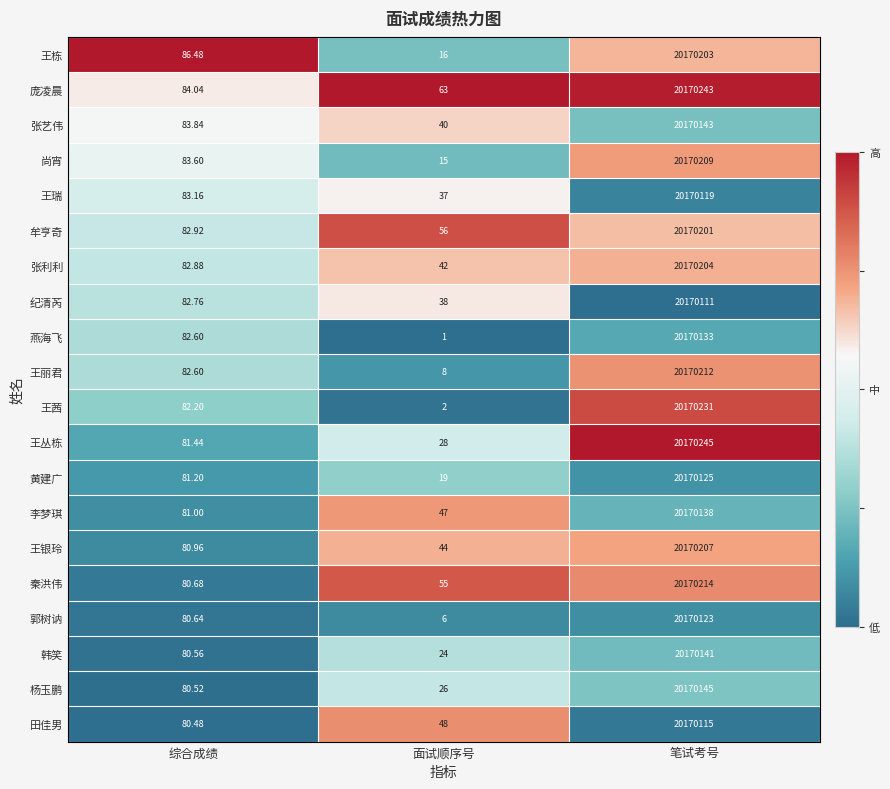

Which series has the largest total across all categories?

庞凌晨